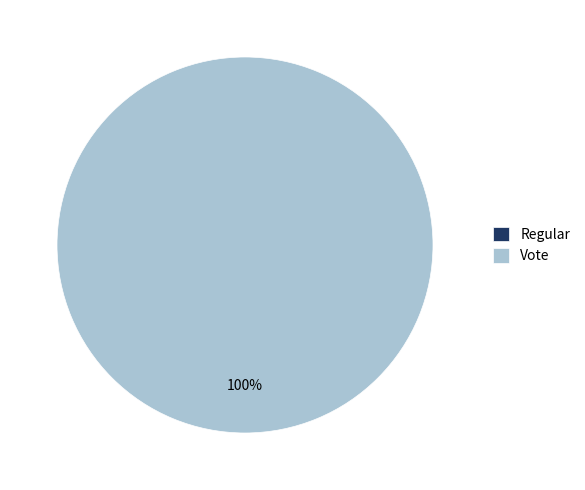

To the nearest percent, what portion does Vote represent?

100%